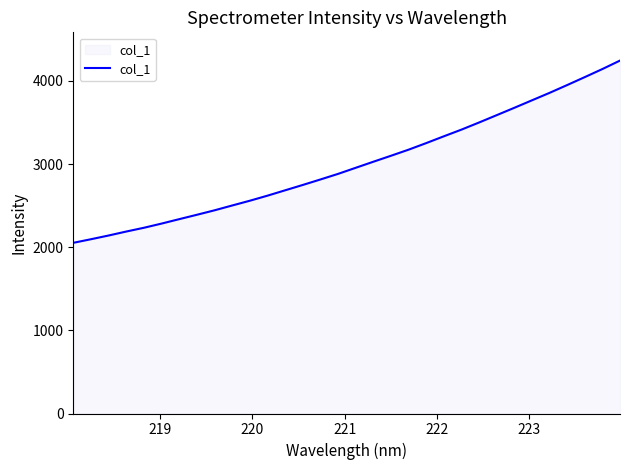

True or false: there are more than 1 points higher than both neighbors.

False